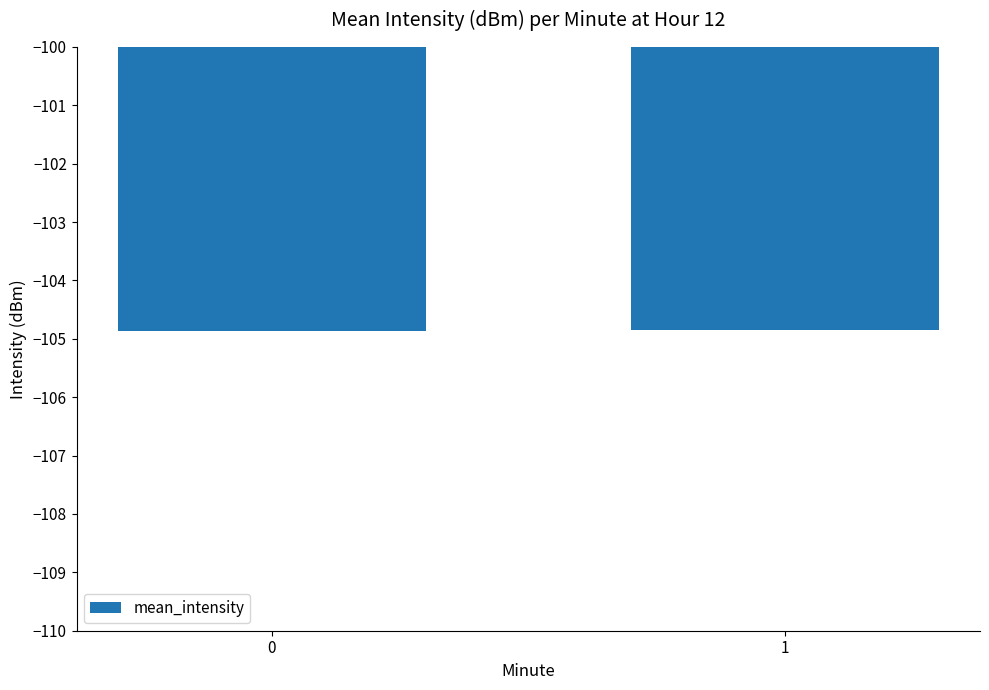

How many bars are there in total?

2